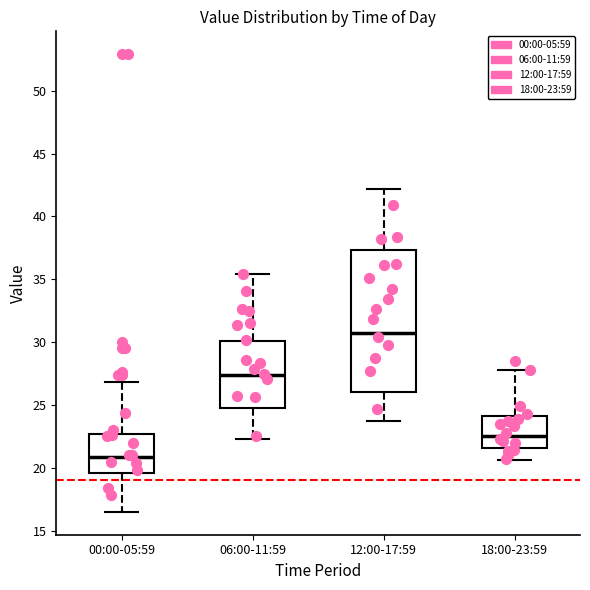

Reading left to right, read every box against the y-axis: the position of its median line, the range the box covers, and the ends of its whiskers. The values are not printed on the chart, so give them approximately, as read against the axis.

00:00-05:59: median 21.0, box 19.5 to 22.5, whiskers 16.5 to 27.0
06:00-11:59: median 27.5, box 25.0 to 30.0, whiskers 22.5 to 35.5
12:00-17:59: median 30.5, box 26.0 to 37.5, whiskers 23.5 to 42.0
18:00-23:59: median 22.5, box 21.5 to 24.0, whiskers 20.5 to 28.0